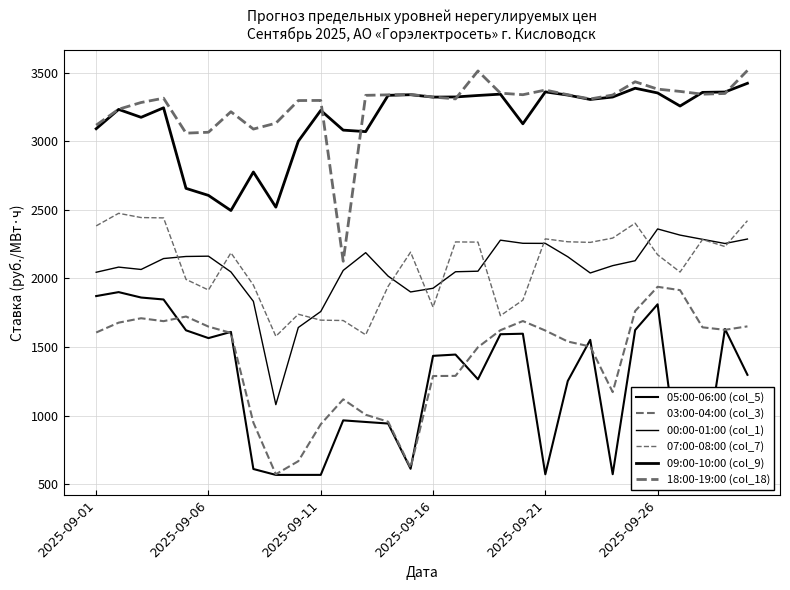

What is the value of the 18:00-19:00 (col_18) point at the 9th from the left?

3131.0